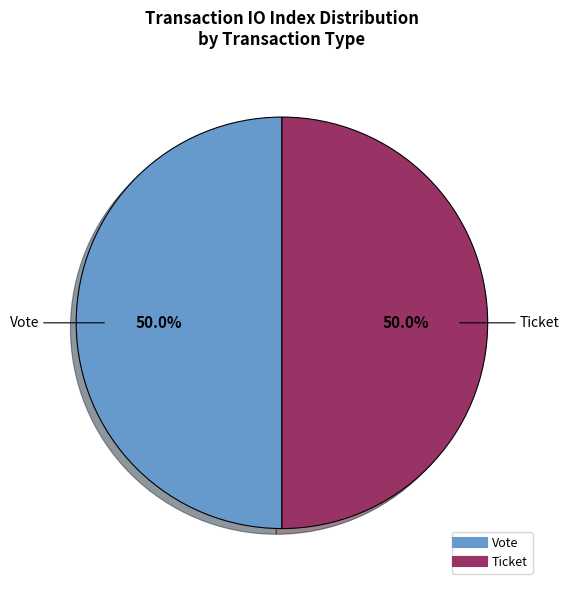

What percentage do Vote and Ticket together represent?

100.0%